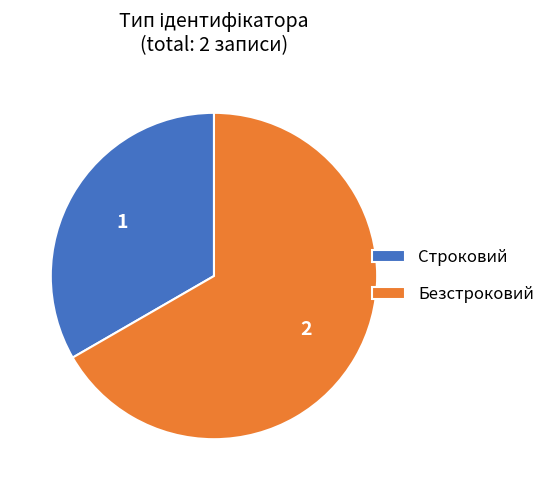

Count the number of slices in the pie.

2